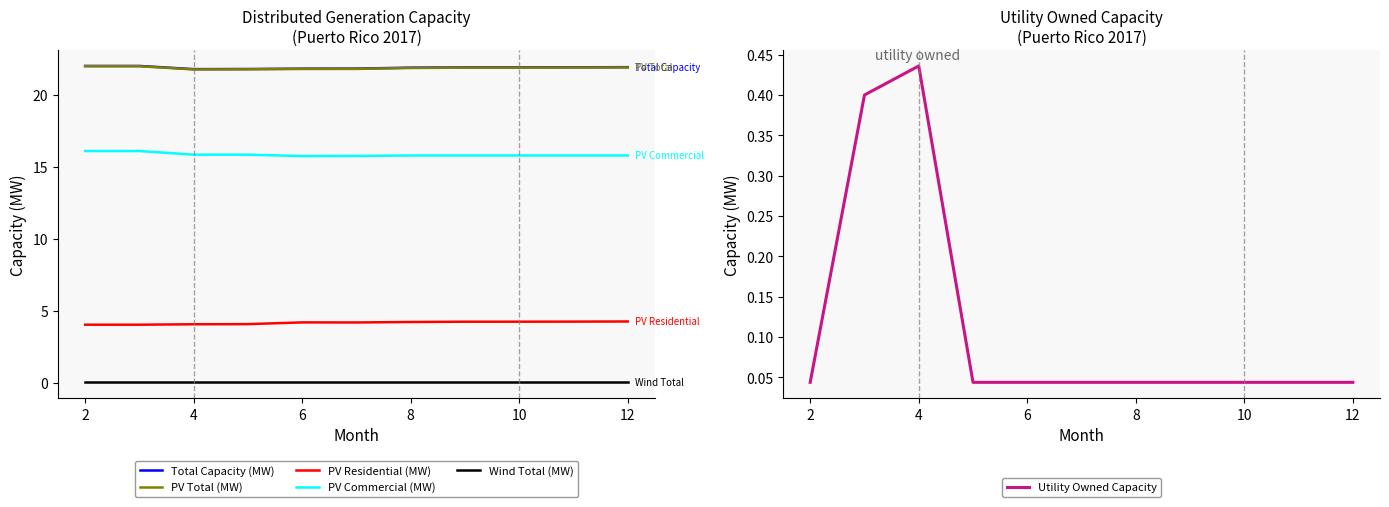

True or false: PV Commercial (MW) and PV Total (MW) cross at least once.

False